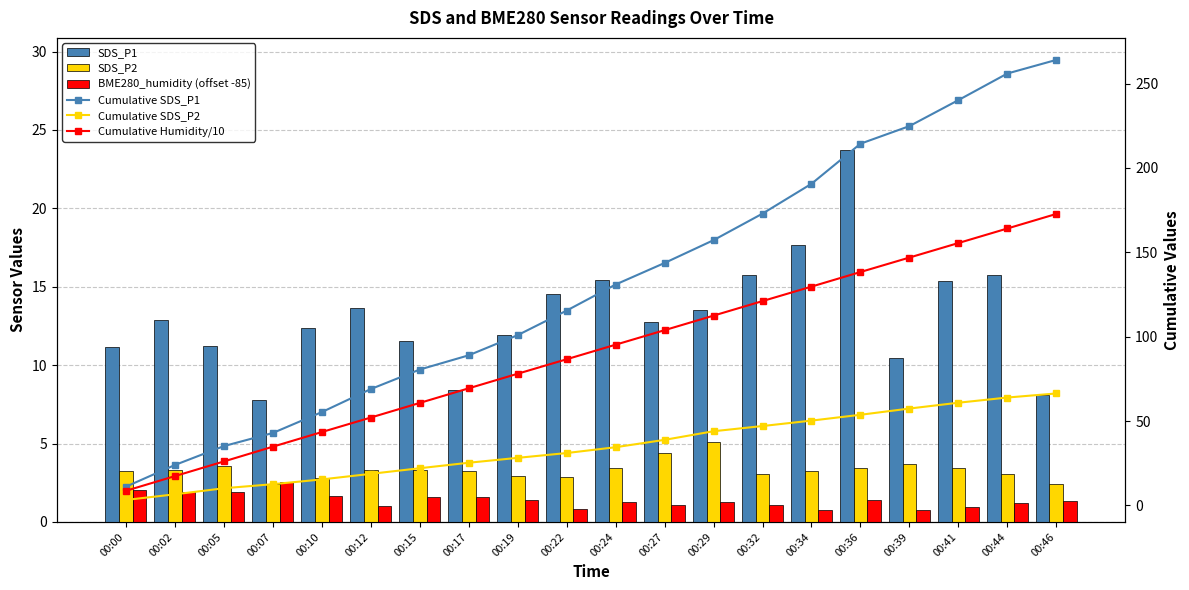

What is the difference between the maximum and minimum values in the Cumulative SDS_P2 series?

63.1